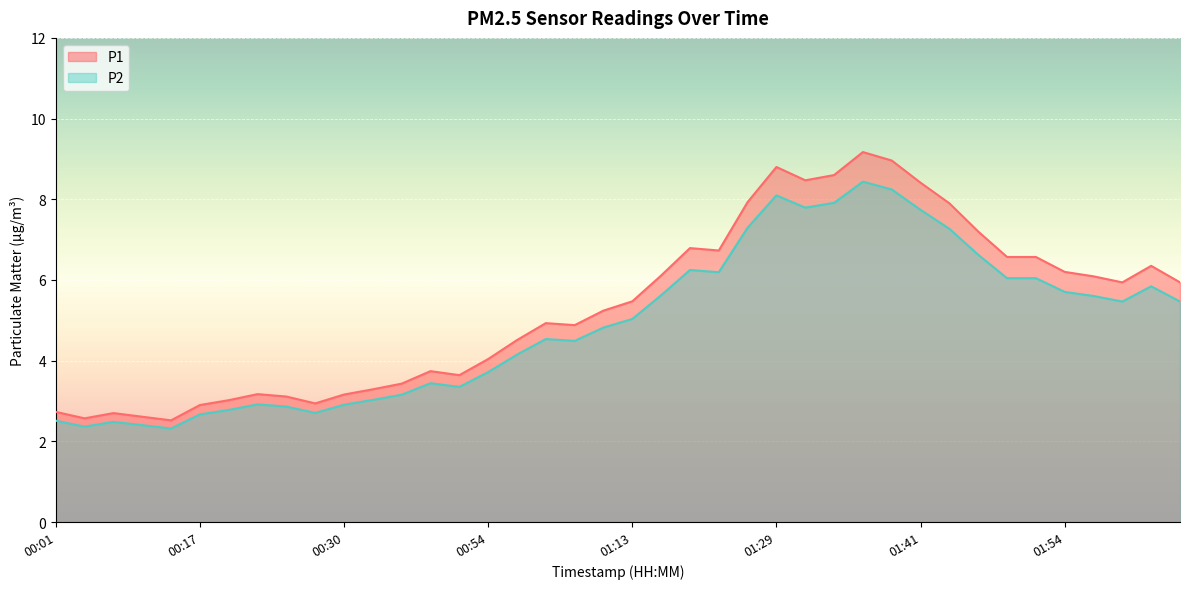

Is the value of P1 at 01:51 greater than the value of P2 at 00:38?

Yes